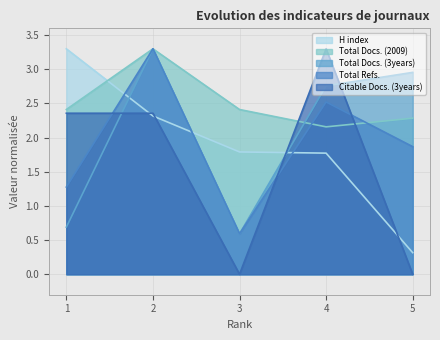

Reading right to left, list all the values displayed in this chart.

H index: 5=0.3	4=1.8	3=1.8	2=2.3	1=3.3
Total Docs. (2009): 5=2.3	4=2.2	3=2.4	2=3.3	1=2.4
Total Docs. (3years): 5=3.0	4=2.8	3=0.6	2=3.3	1=0.7
Total Refs.: 5=1.9	4=2.5	3=0.6	2=3.3	1=1.3
Citable Docs. (3years): 5=0.0	4=3.3	3=0.0	2=2.4	1=2.4